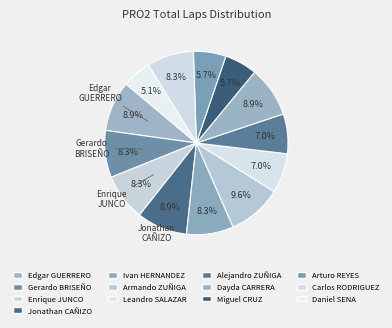

The Enrique JUNCO slice represents 8% of the pie. True or false?

True